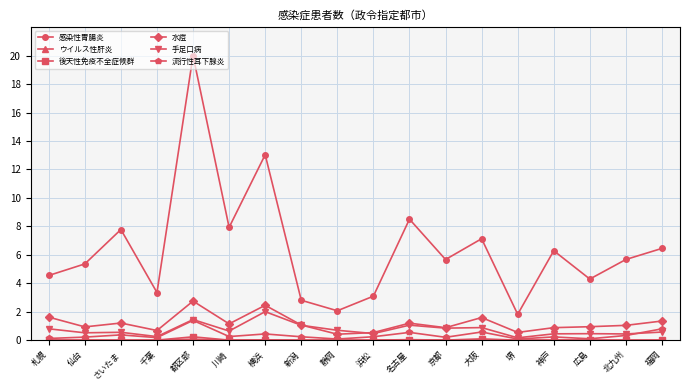

Where is the first local minimum for 感染性胃腸炎?

千葉